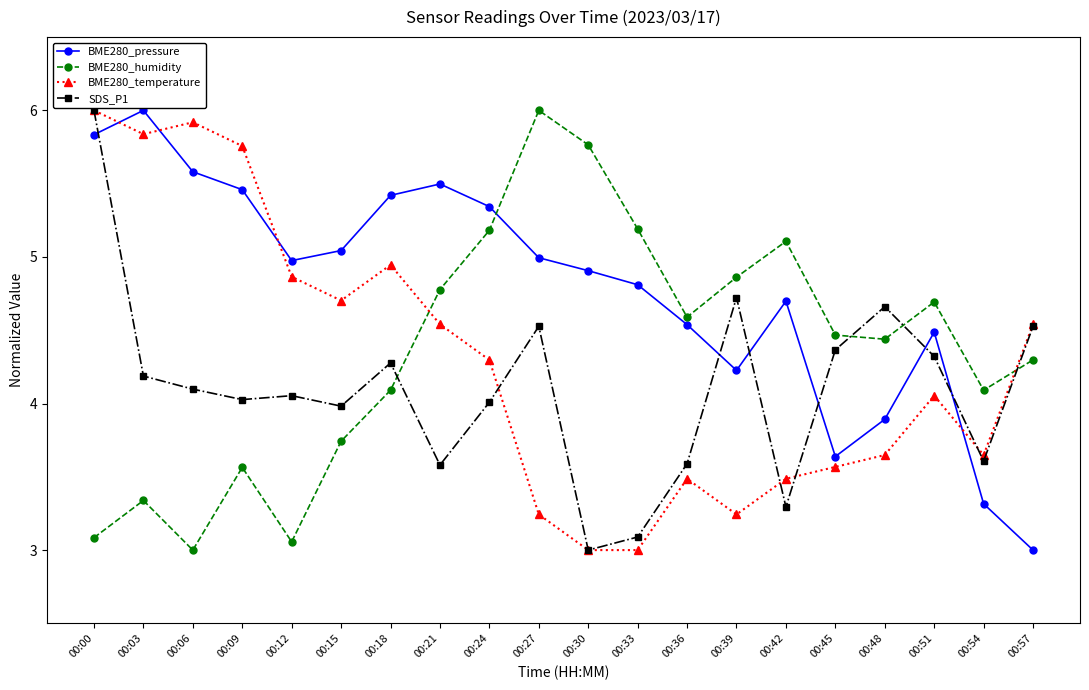

Between 00:00 and 00:12, which series saw the biggest shift?

SDS_P1